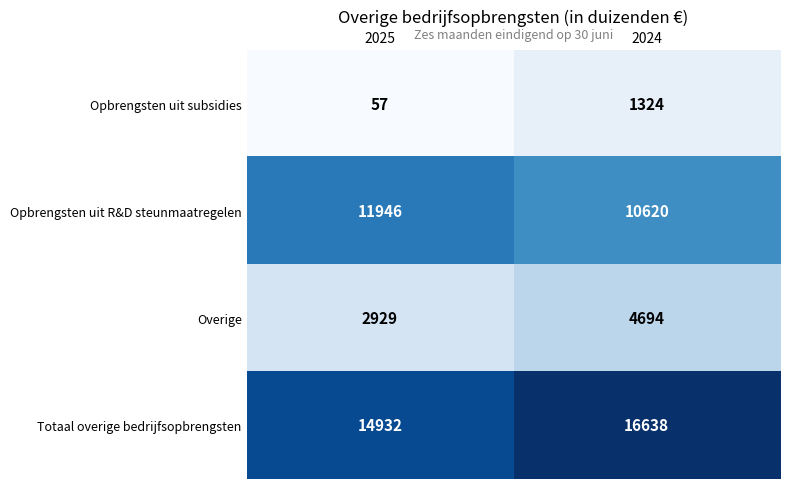

What is the sum of the Opbrengsten uit subsidies values at 2025 and 2024?

1381